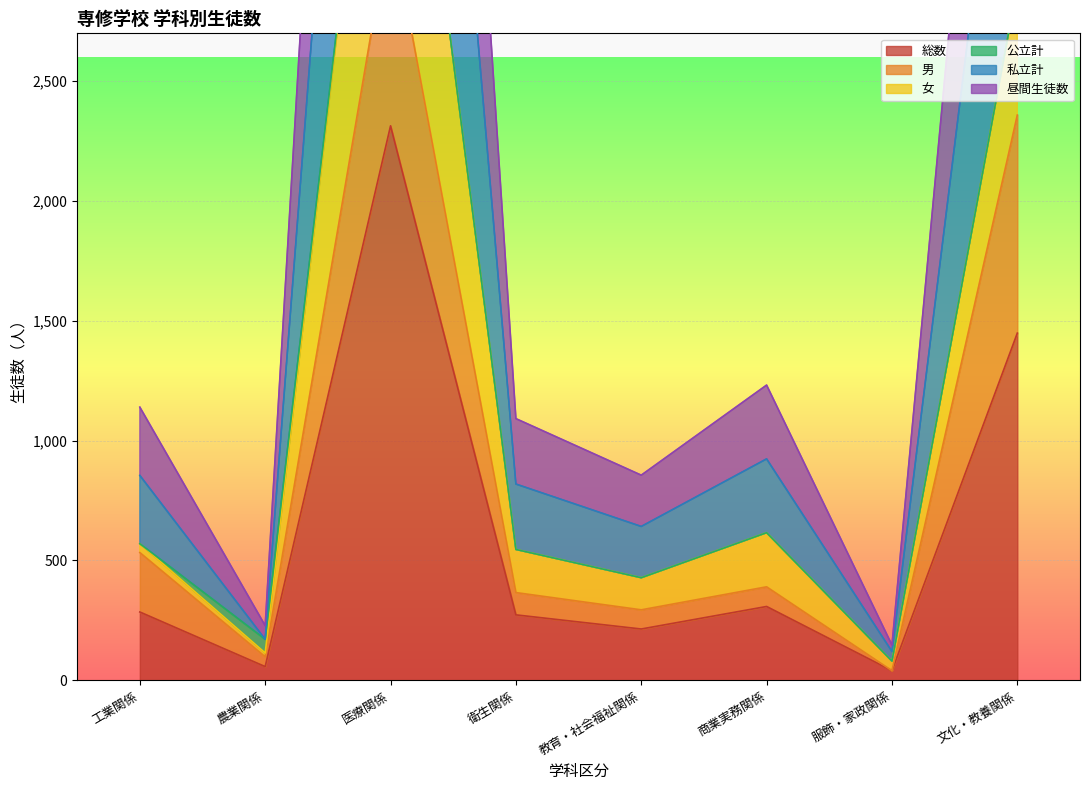

True or false: 総数 and 昼間生徒数 intersect in this chart.

False